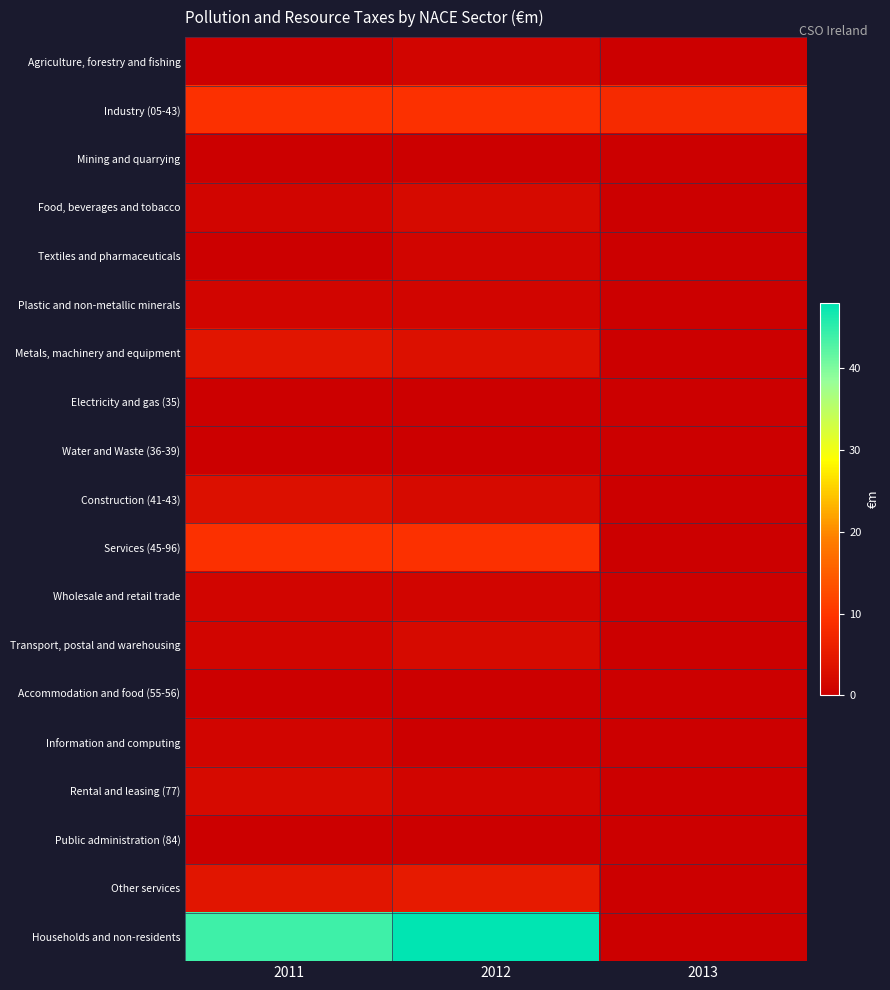

Reading right to left, extract all data points from this chart.

Agriculture, forestry and fishing: 2013=0	2012=1	2011=0
Industry (05-43): 2013=8	2012=9	2011=9
Mining and quarrying: 2013=0	2012=0	2011=0
Food, beverages and tobacco: 2013=0	2012=2	2011=1
Textiles and pharmaceuticals: 2013=0	2012=1	2011=0
Plastic and non-metallic minerals: 2013=0	2012=1	2011=1
Metals, machinery and equipment: 2013=0	2012=3	2011=4
Electricity and gas (35): 2013=0	2012=0	2011=0
Water and Waste (36-39): 2013=0	2012=0	2011=0
Construction (41-43): 2013=0	2012=2	2011=3
Services (45-96): 2013=0	2012=9	2011=9
Wholesale and retail trade: 2013=0	2012=1	2011=1
Transport, postal and warehousing: 2013=0	2012=2	2011=1
Accommodation and food (55-56): 2013=0	2012=0	2011=0
Information and computing: 2013=0	2012=0	2011=1
Rental and leasing (77): 2013=0	2012=1	2011=2
Public administration (84): 2013=0	2012=0	2011=0
Other services: 2013=0	2012=5	2011=4
Households and non-residents: 2013=0	2012=48	2011=44